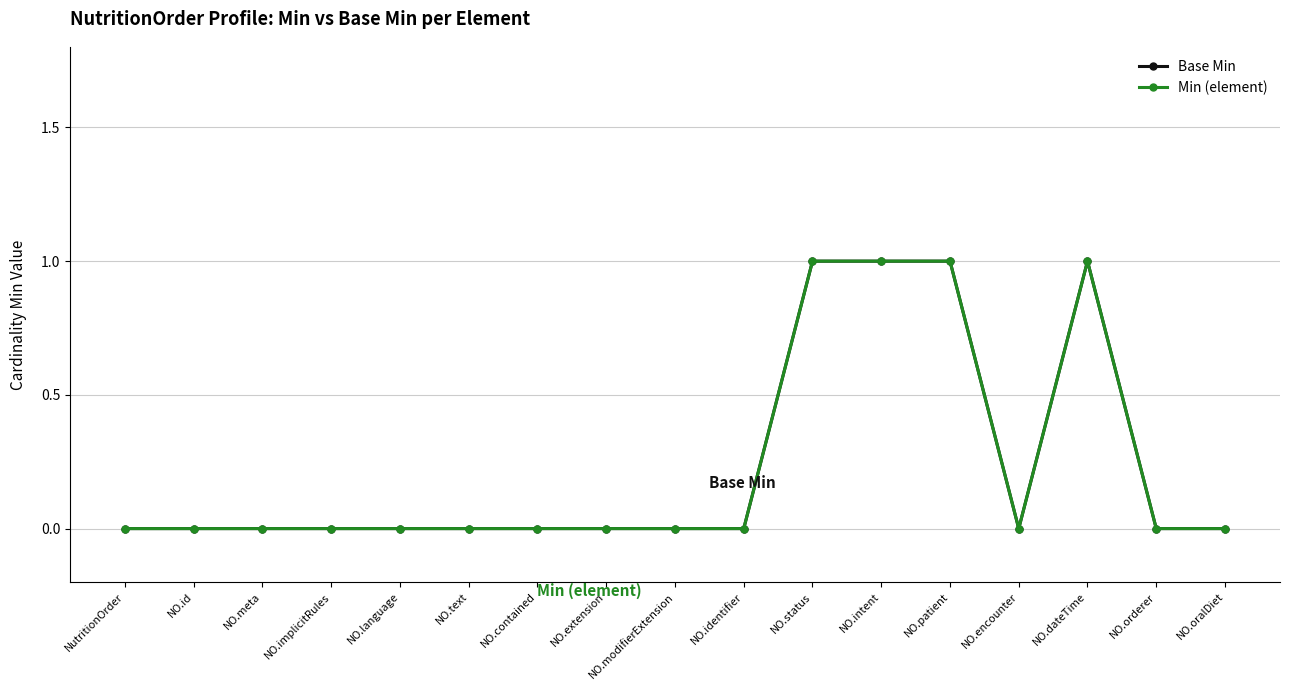

Is this an area chart (filled region under the line)?

No